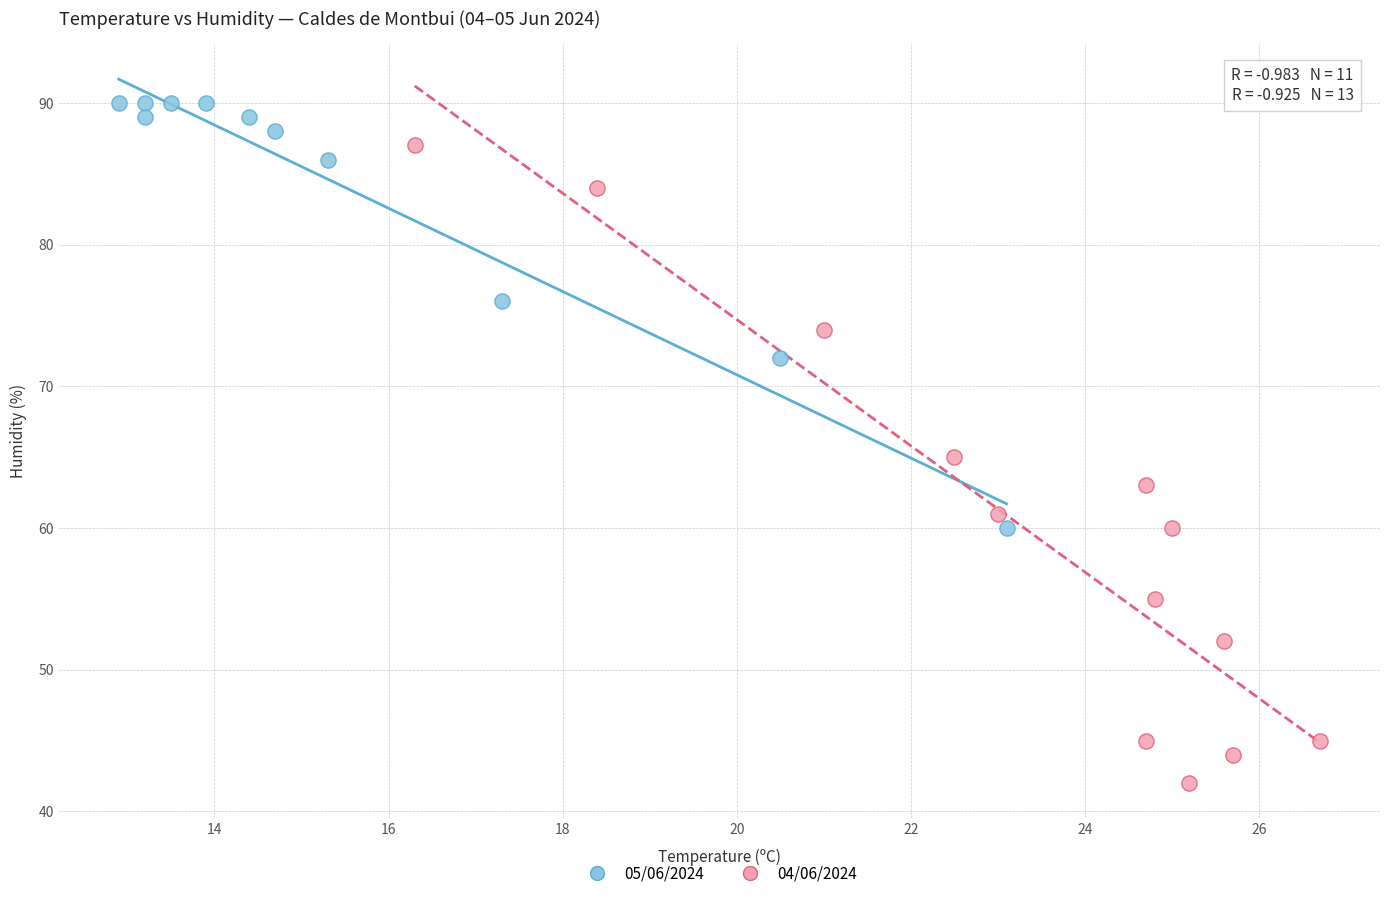

Which series reaches the maximum Y coordinate?

05/06/2024